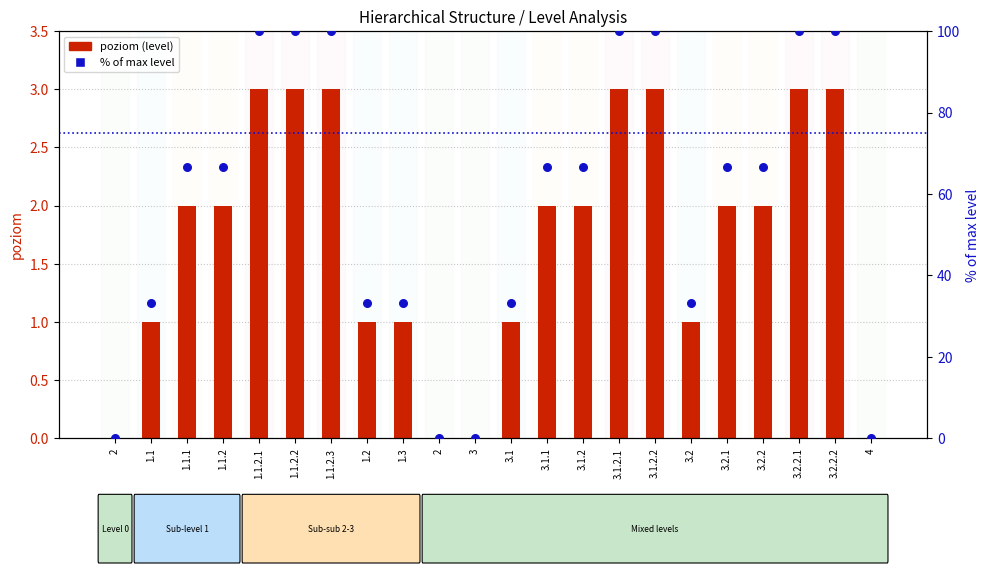

At which category is the sum across all series the highest?

1.1.2.1